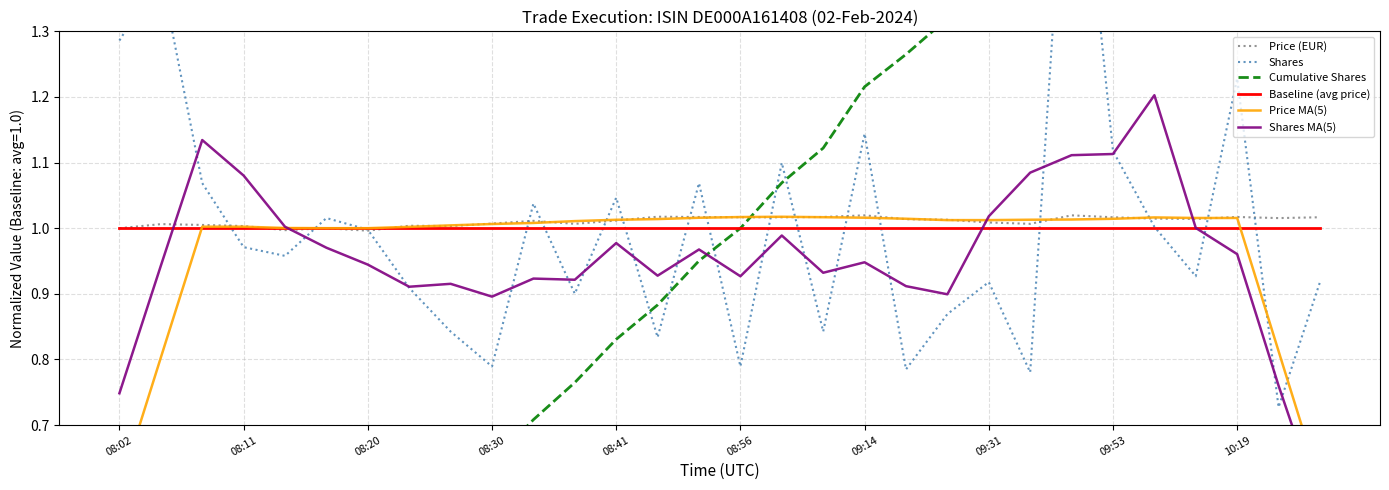

Which series has the widest spread of values?

Cumulative Shares